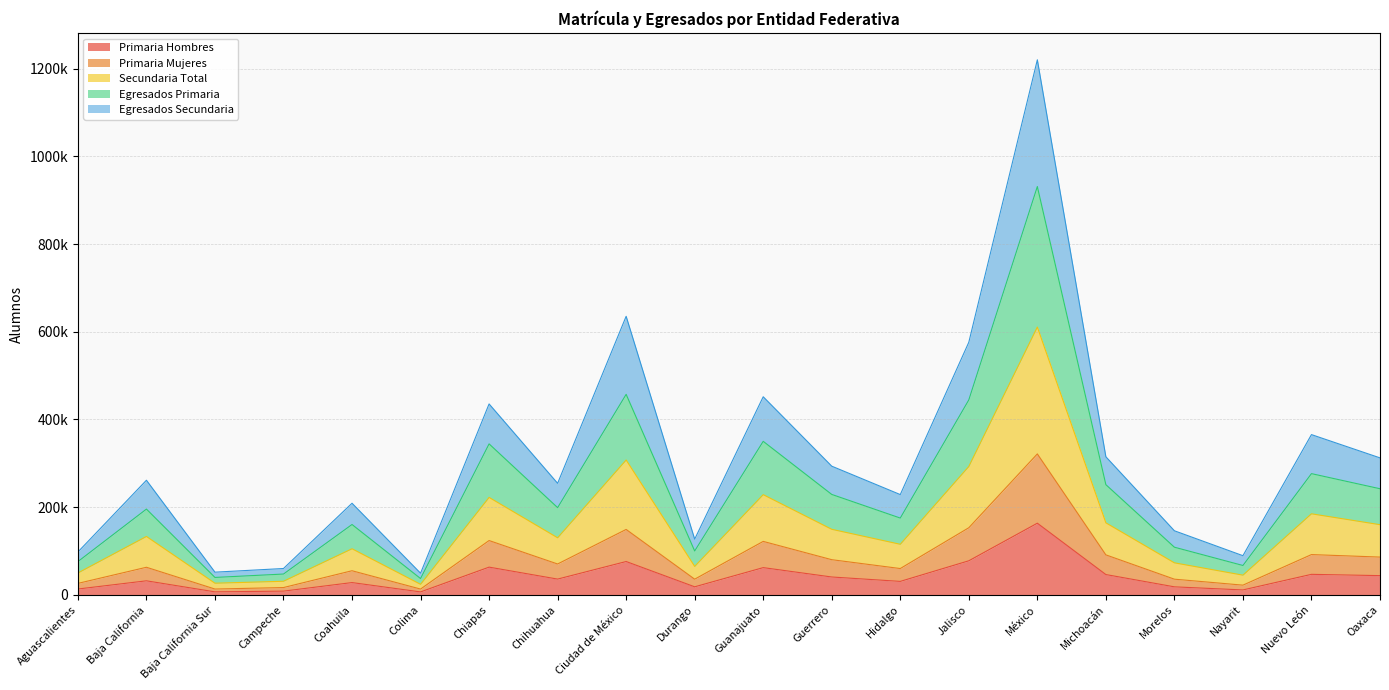

What is the label of the 17th point from the left?

Morelos